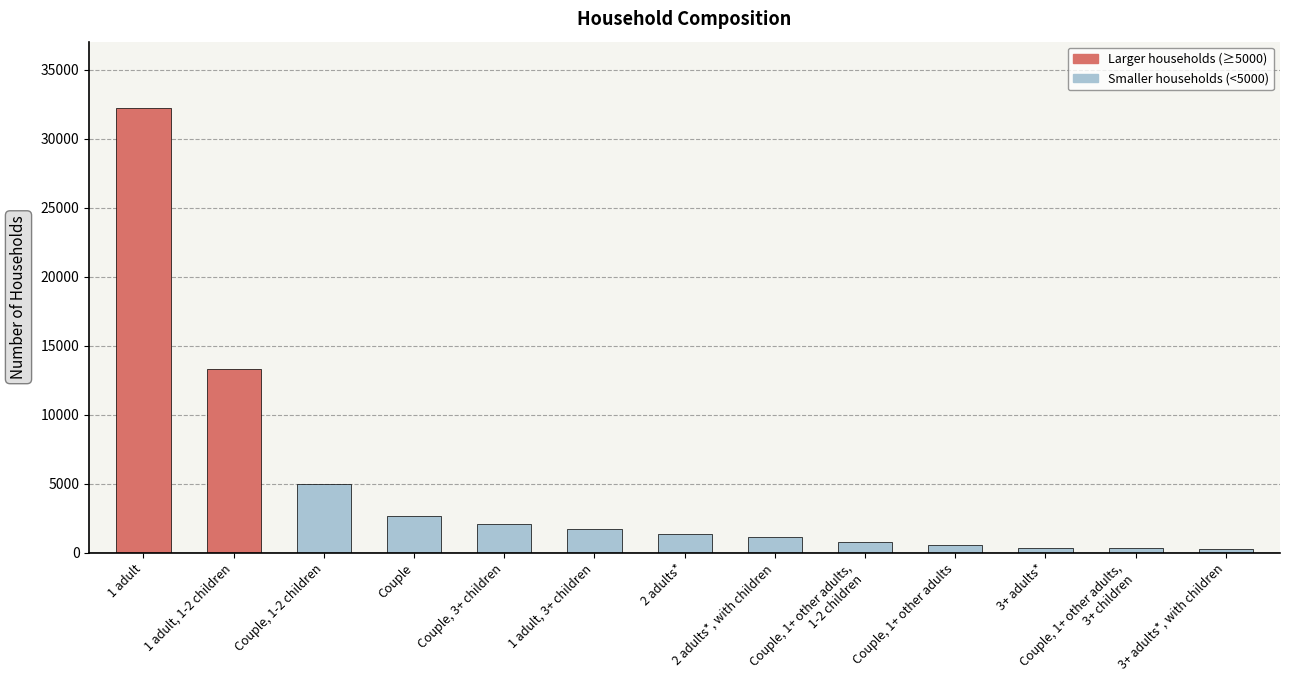

What is the sum of all values?

61880